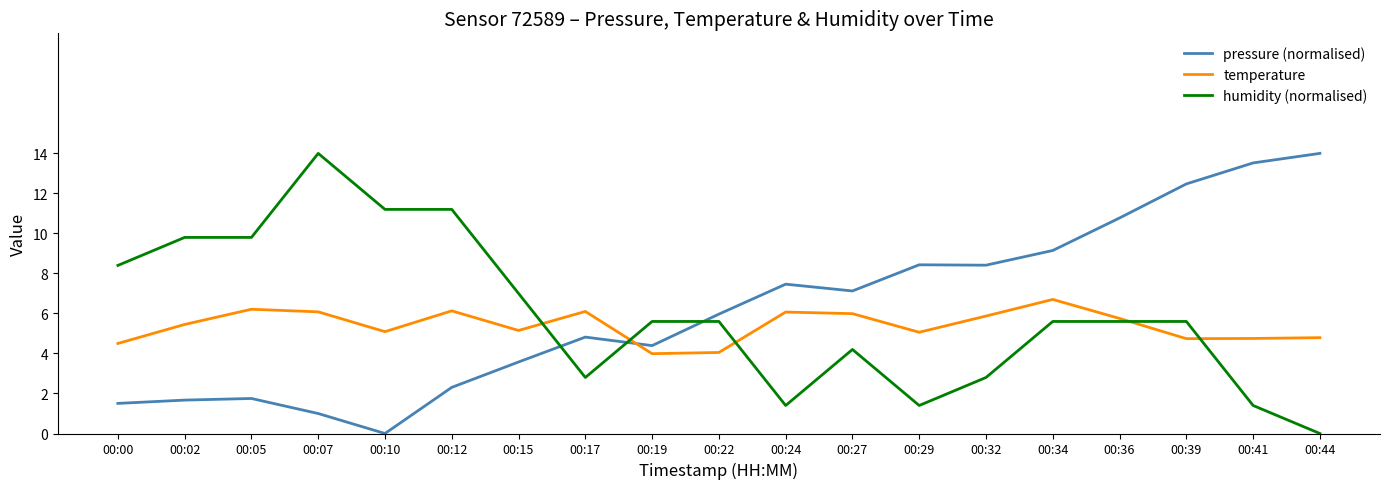

What is the maximum value for humidity (normalised)?

14.0